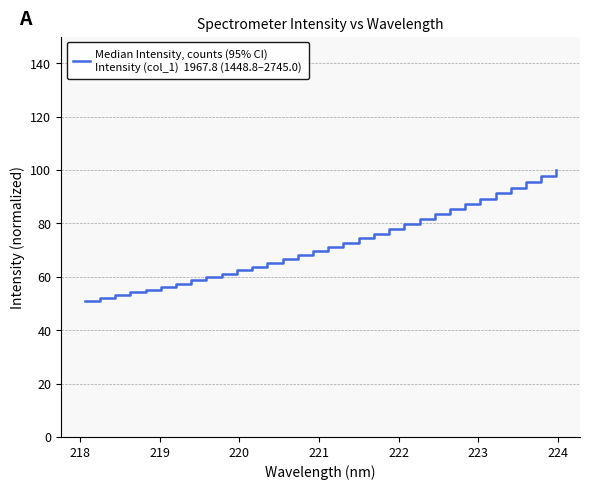

What is the greatest value displayed?

100.0